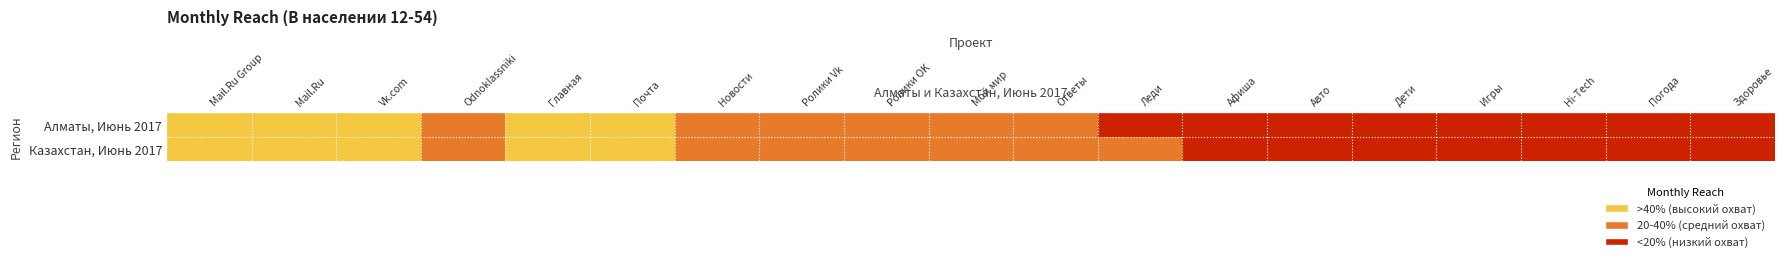

Reading left to right, transcribe all the data shown in this chart.

Mail.Ru Group (3 проекта): 0.7	0.8
Mail.Ru (17 проектов): 0.7	0.7
Vk.com: 0.5	0.5
Odnoklassniki.ru: 0.2	0.4
Mail.ru Главная страница: 0.6	0.7
Mail.ru Почта: 0.6	0.6
Mail.ru Новости: 0.4	0.4
Ролики Vk: 0.4	0.4
Ролики Odnoklassniki: 0.2	0.4
Mail.ru Мой мир: 0.2	0.3
Mail.ru Ответы: 0.2	0.2
Mail.ru Леди: 0.2	0.2
Mail.ru Афиша: 0.2	0.2
Mail.ru Авто: 0.1	0.2
Mail.ru Дети: 0.1	0.1
Mail.ru Игры: 0.1	0.1
Mail.ru Hi-Tech: 0.1	0.1
Mail.ru Погода: 0.1	0.1
Mail.ru Здоровье: 0.1	0.1